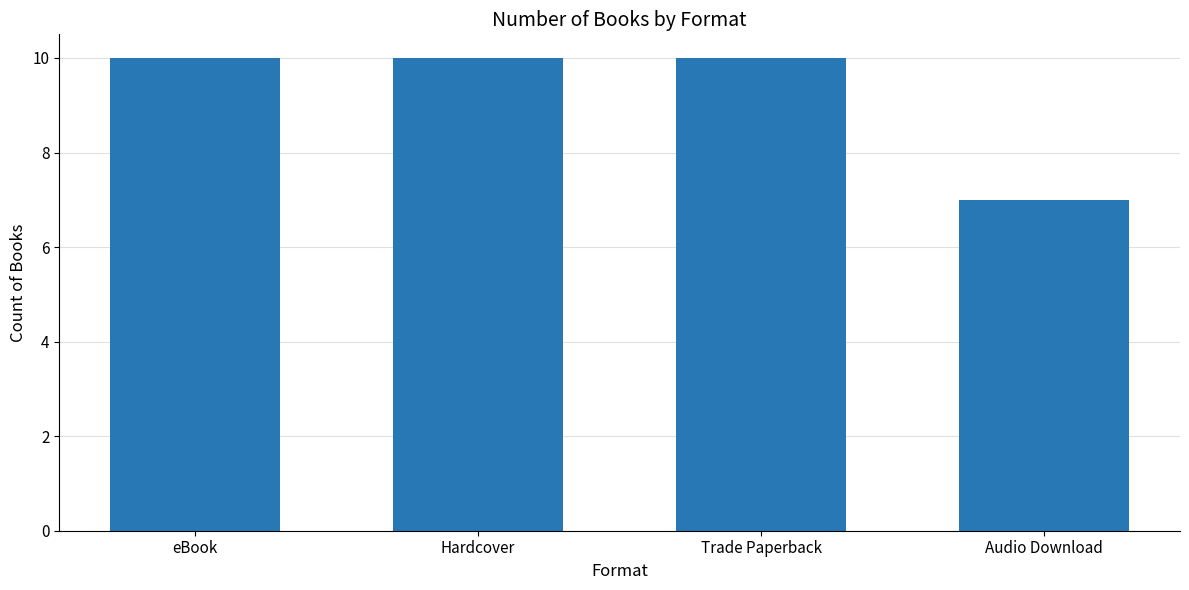

What is the label of the 4th bar from the left?

Audio Download